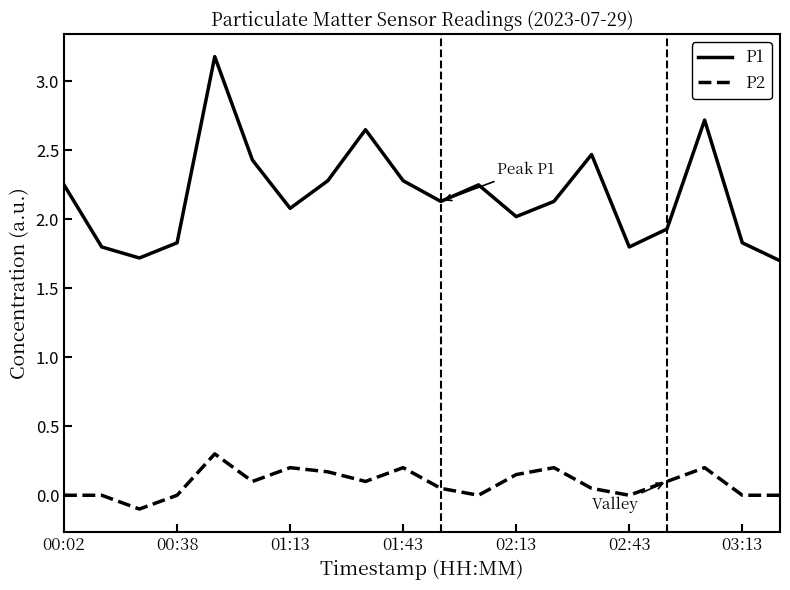

Which series has the widest spread of values?

P1